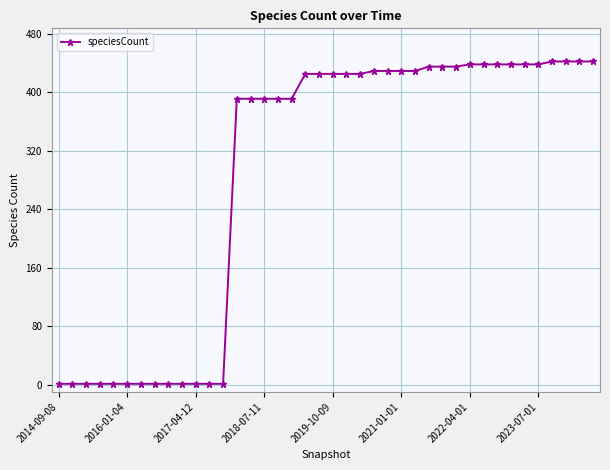

What is the maximum value shown in the chart?

442